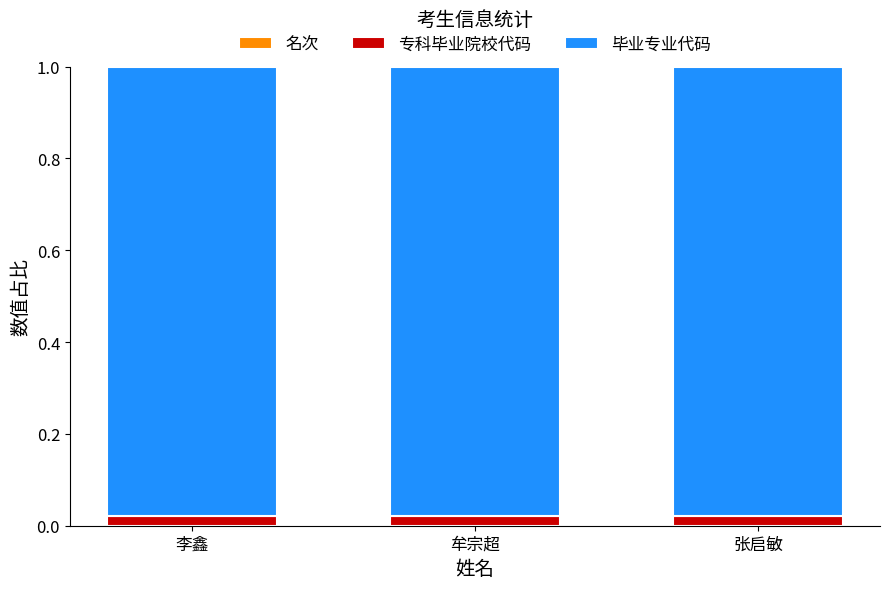

How many categories are shown in the chart?

3